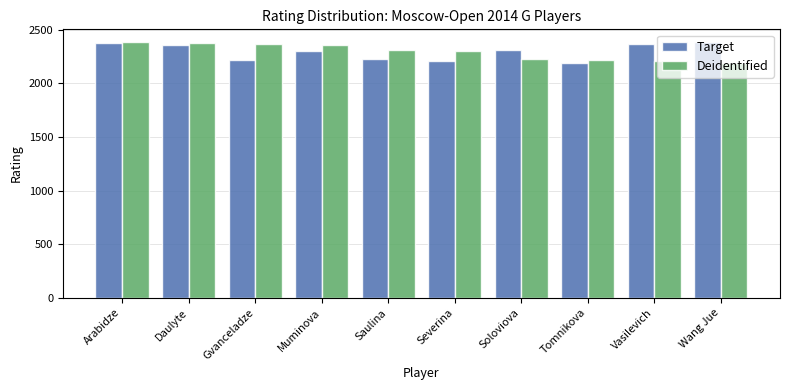

Is it true that Target equals 3180 at Wang Jue?

False